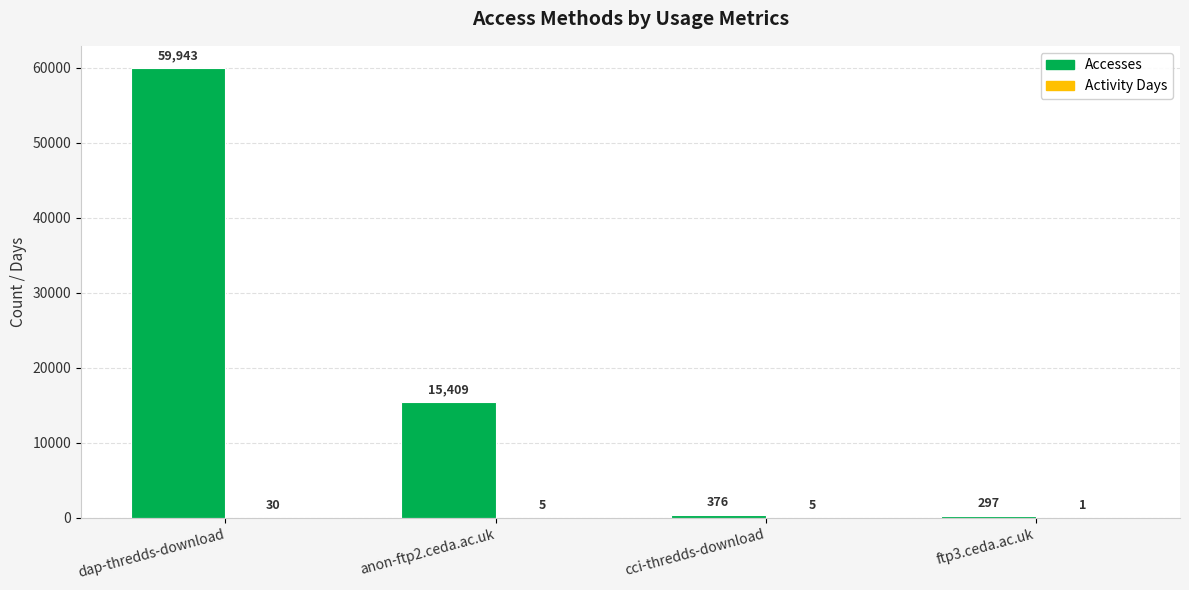

What is the sum of the Accesses values at ftp3.ceda.ac.uk and cci-thredds-download?

673